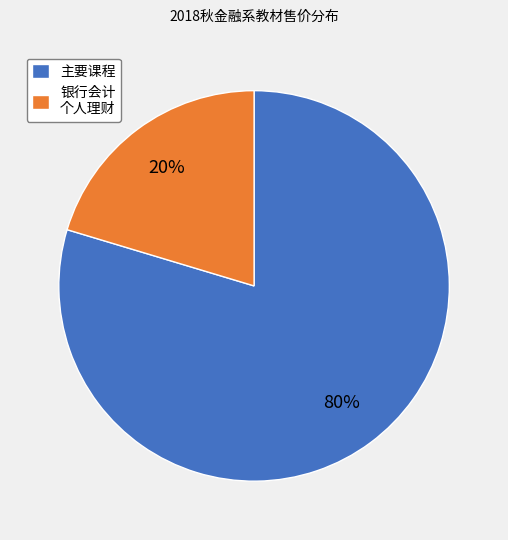

Is the sum of 主要课程 and 银行会计 个人理财 greater than half?

Yes